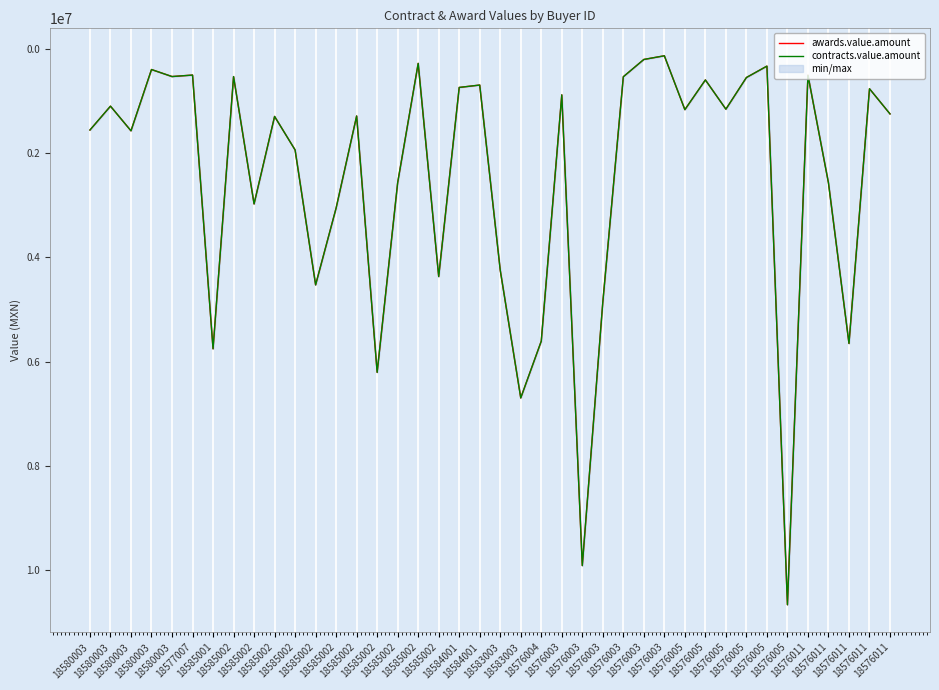

Count the number of categories in the chart.

40